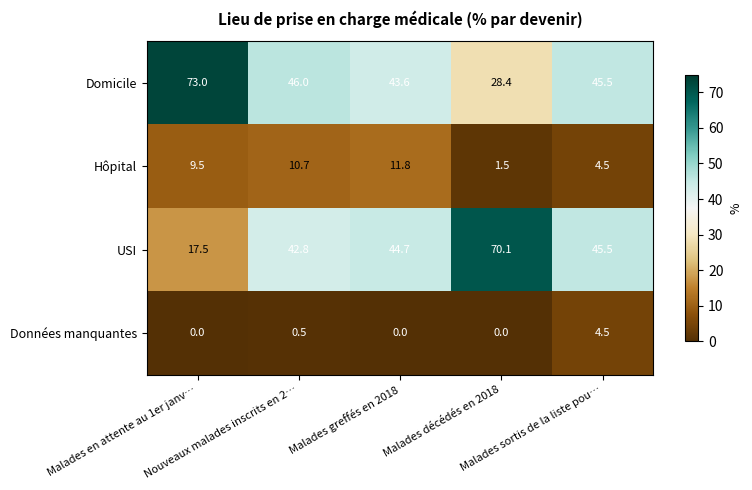

Count the Données manquantes values in the range 0 to 1.

4